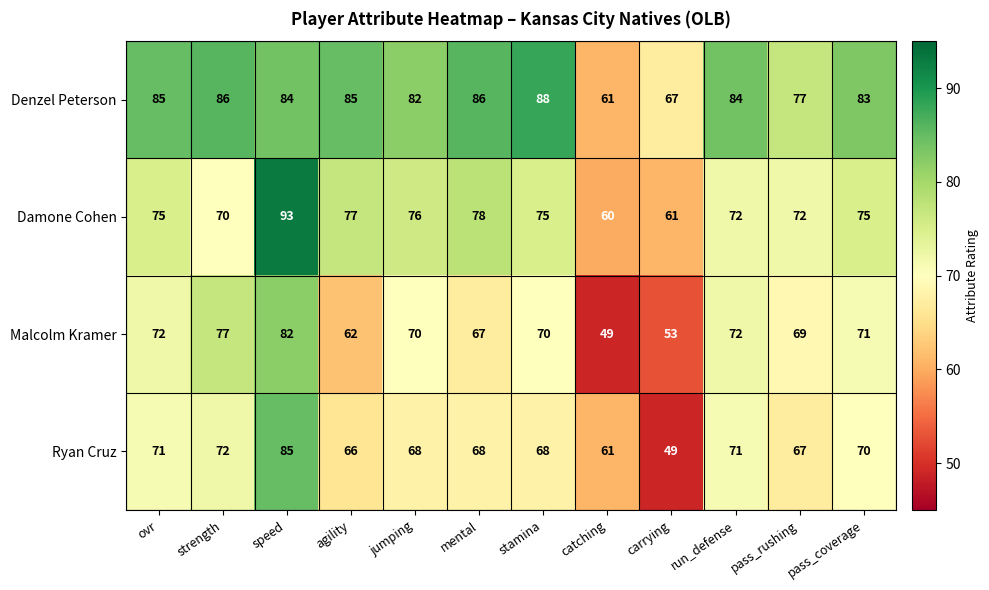

At how many categories does at least one series exceed 56?

12